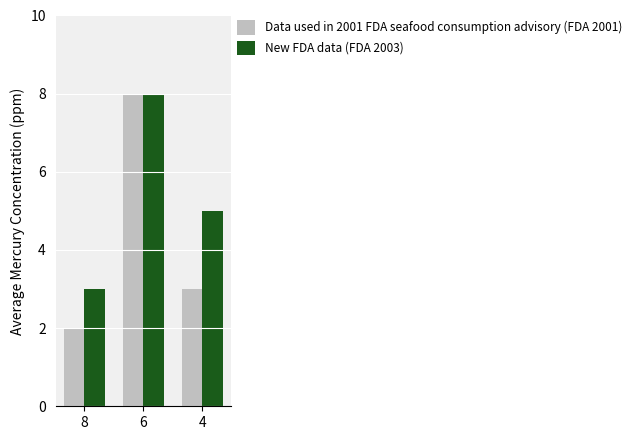

Reading left to right, transcribe all the data shown in this chart.

Data used in 2001 FDA seafood consumption advisory (FDA 2001): 8=2	6=8	4=3
New FDA data (FDA 2003): 8=3	6=8	4=5